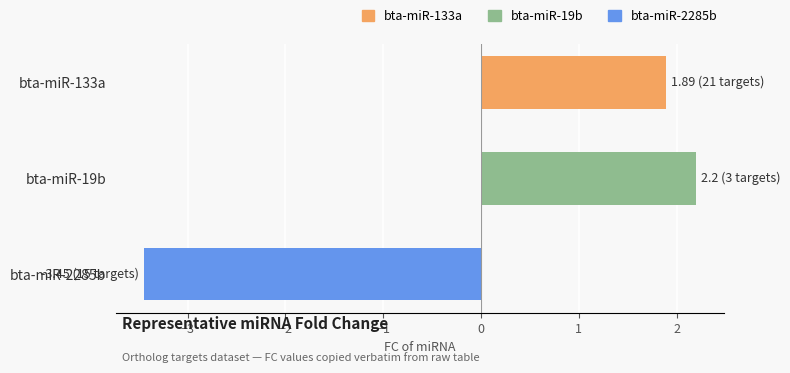

What is the label of the 1st bar from the right?

bta-miR-2285b